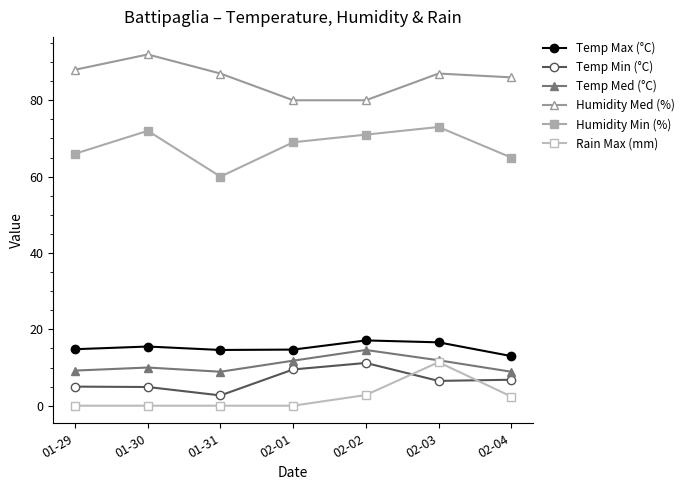

Read the Temp Min (°C) value at 01-30.

4.9